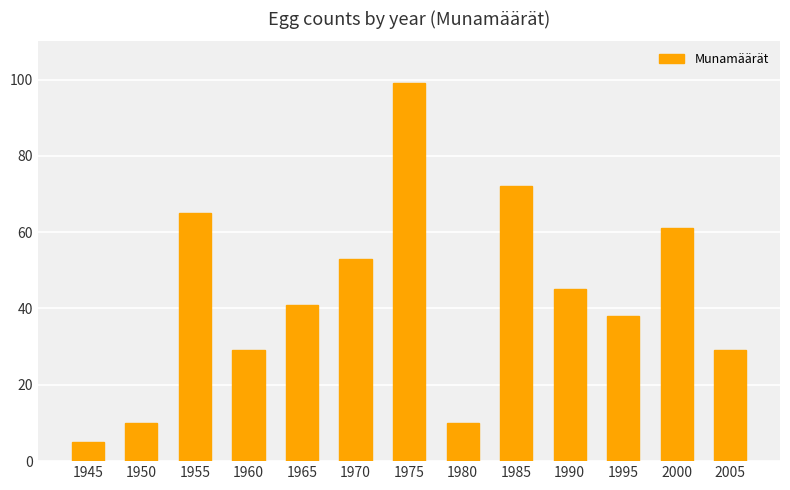

What is the average value?

43